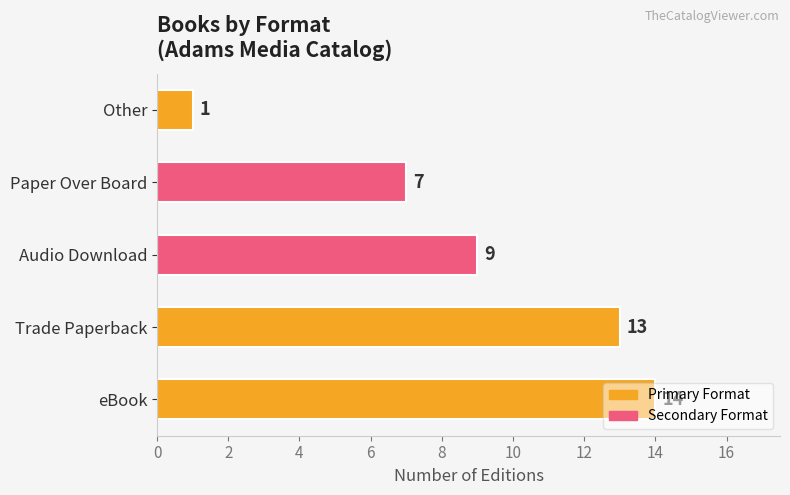

What is the difference between the second highest and second lowest values?

6